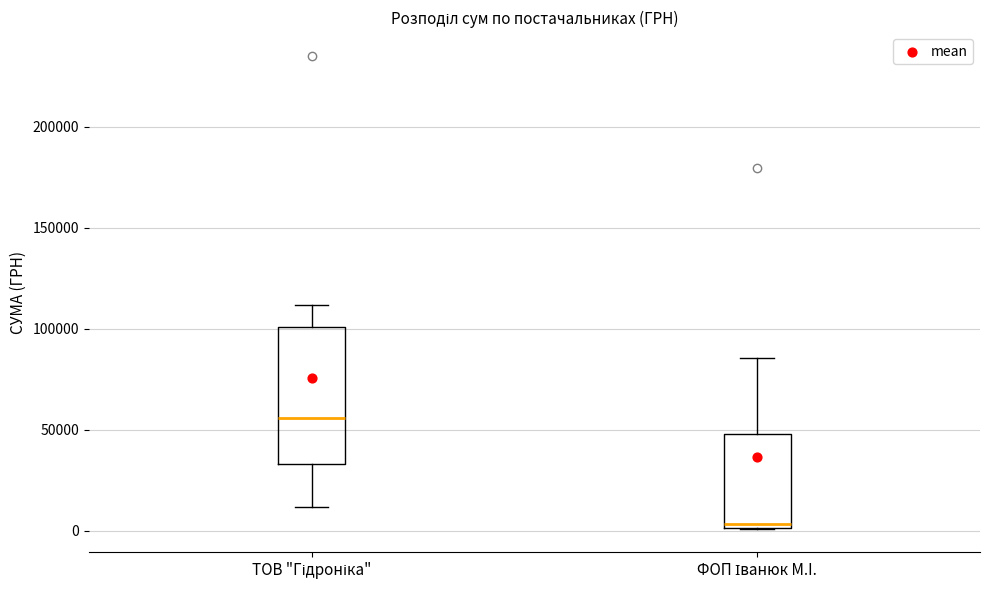

Where does the upper whisker of the box for ФОП Іванюк М.I. end on the y-axis? The values are not printed on the chart, so give them approximately, as read against the axis.

85000